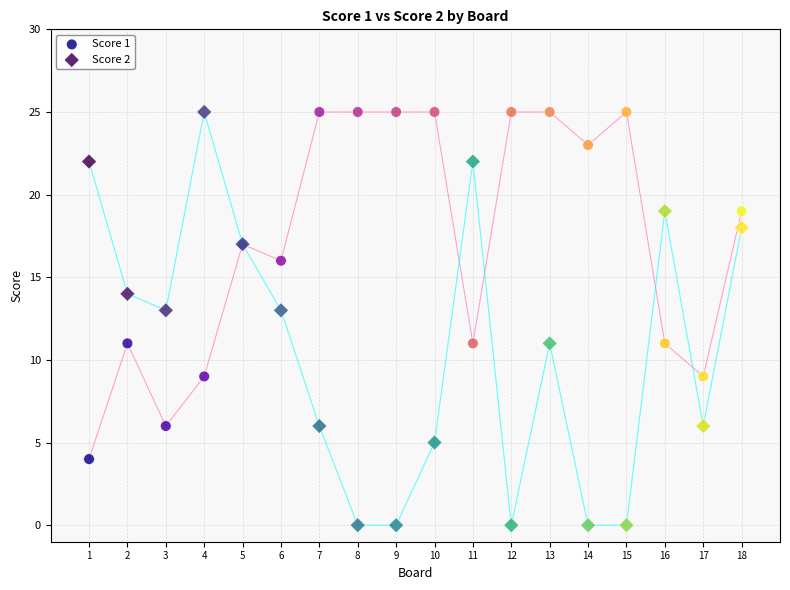

What is the X range (max minus min) for the scatter plot?

17